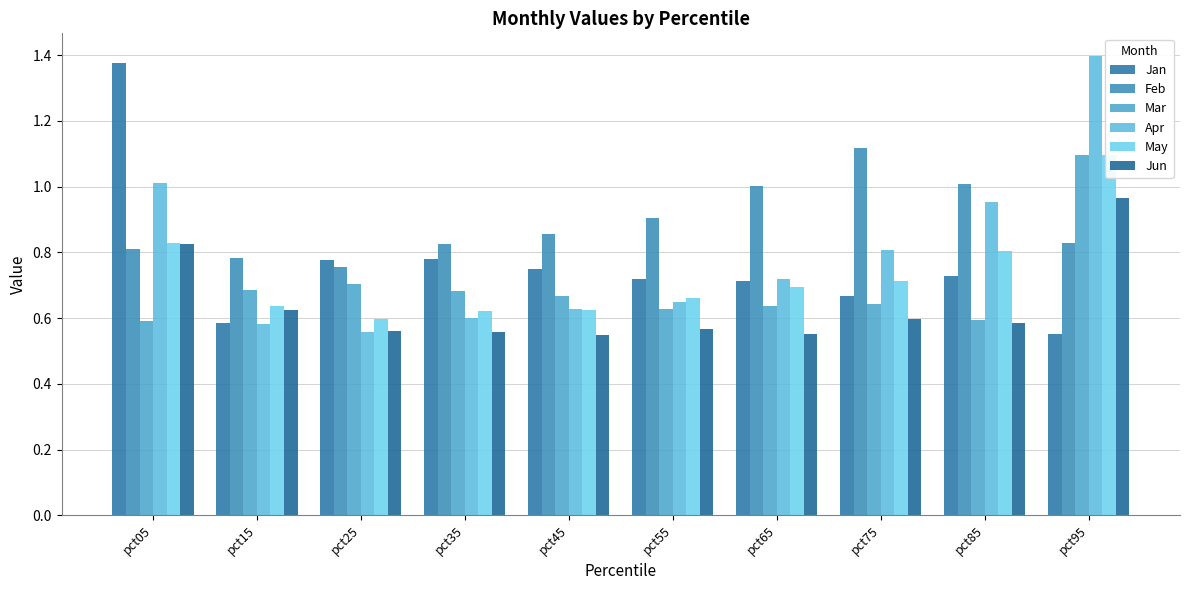

Is the value of Jan at pct65 greater than the value of Jun at pct45?

Yes